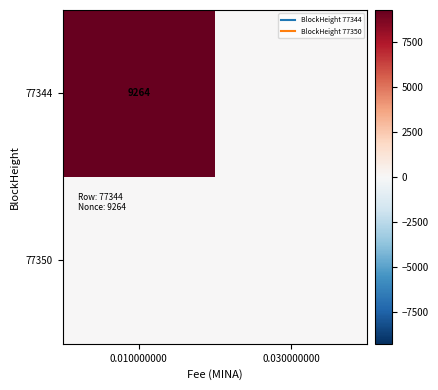

Which category has the highest value across all series?

0.010000000